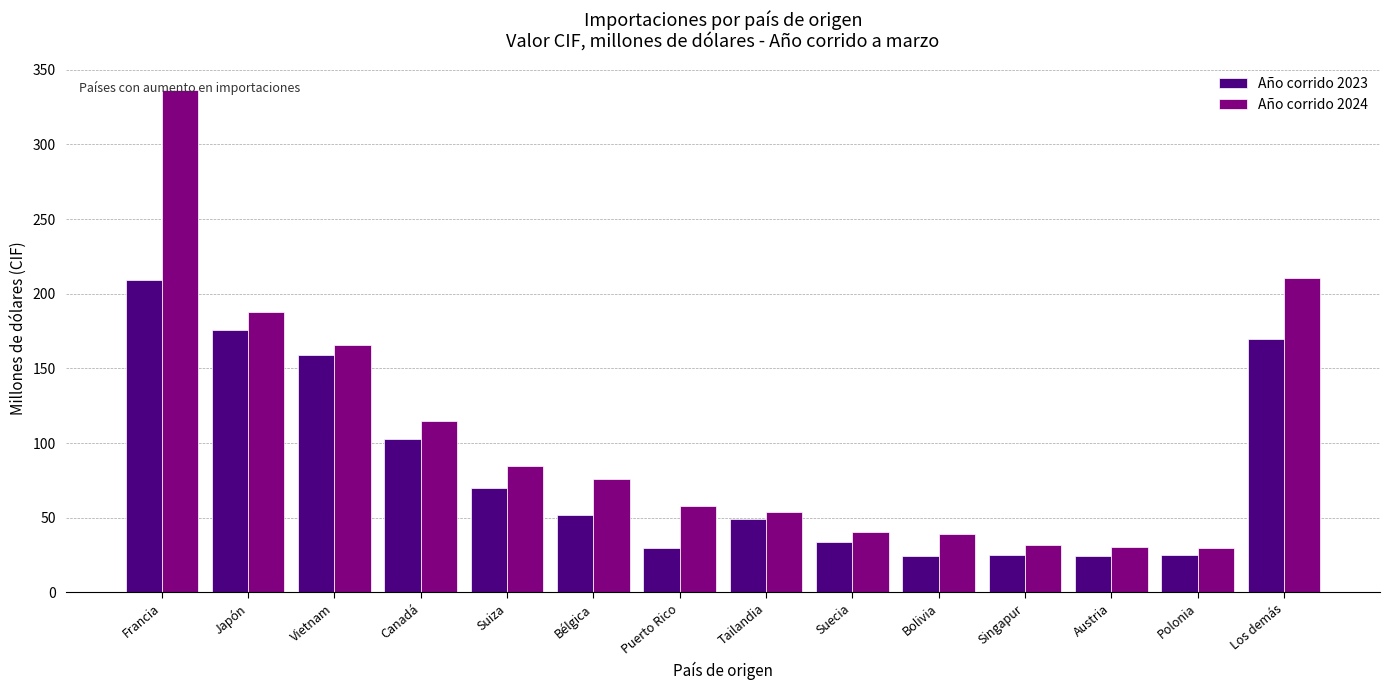

What is the value of the Año corrido 2024 bar at the 4th from the left?

114.9